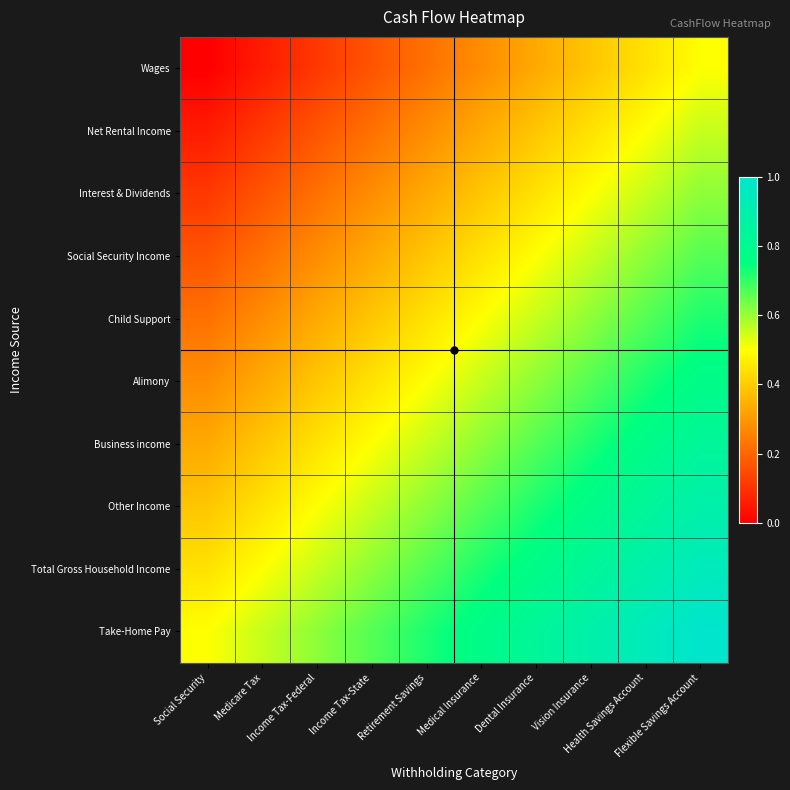

Reading left to right, extract all data points from this chart.

Wages: Social Security=0.0	Medicare Tax=0.1	Income Tax-Federal=0.1	Income Tax-State=0.2	Retirement Savings=0.2	Medical Insurance=0.3	Dental Insurance=0.3	Vision Insurance=0.4	Health Savings Account=0.4	Flexible Savings Account=0.5
Net Rental Income: Social Security=0.1	Medicare Tax=0.1	Income Tax-Federal=0.2	Income Tax-State=0.2	Retirement Savings=0.3	Medical Insurance=0.3	Dental Insurance=0.4	Vision Insurance=0.4	Health Savings Account=0.5	Flexible Savings Account=0.6
Interest & Dividends: Social Security=0.1	Medicare Tax=0.2	Income Tax-Federal=0.2	Income Tax-State=0.3	Retirement Savings=0.3	Medical Insurance=0.4	Dental Insurance=0.4	Vision Insurance=0.5	Health Savings Account=0.6	Flexible Savings Account=0.6
Social Security Income: Social Security=0.2	Medicare Tax=0.2	Income Tax-Federal=0.3	Income Tax-State=0.3	Retirement Savings=0.4	Medical Insurance=0.4	Dental Insurance=0.5	Vision Insurance=0.6	Health Savings Account=0.6	Flexible Savings Account=0.7
Child Support: Social Security=0.2	Medicare Tax=0.3	Income Tax-Federal=0.3	Income Tax-State=0.4	Retirement Savings=0.4	Medical Insurance=0.5	Dental Insurance=0.6	Vision Insurance=0.6	Health Savings Account=0.7	Flexible Savings Account=0.7
Alimony: Social Security=0.3	Medicare Tax=0.3	Income Tax-Federal=0.4	Income Tax-State=0.4	Retirement Savings=0.5	Medical Insurance=0.6	Dental Insurance=0.6	Vision Insurance=0.7	Health Savings Account=0.7	Flexible Savings Account=0.8
Business income: Social Security=0.3	Medicare Tax=0.4	Income Tax-Federal=0.4	Income Tax-State=0.5	Retirement Savings=0.6	Medical Insurance=0.6	Dental Insurance=0.7	Vision Insurance=0.7	Health Savings Account=0.8	Flexible Savings Account=0.8
Other Income: Social Security=0.4	Medicare Tax=0.4	Income Tax-Federal=0.5	Income Tax-State=0.6	Retirement Savings=0.6	Medical Insurance=0.7	Dental Insurance=0.7	Vision Insurance=0.8	Health Savings Account=0.8	Flexible Savings Account=0.9
Total Gross Household Income: Social Security=0.4	Medicare Tax=0.5	Income Tax-Federal=0.6	Income Tax-State=0.6	Retirement Savings=0.7	Medical Insurance=0.7	Dental Insurance=0.8	Vision Insurance=0.8	Health Savings Account=0.9	Flexible Savings Account=0.9
Take-Home Pay: Social Security=0.5	Medicare Tax=0.6	Income Tax-Federal=0.6	Income Tax-State=0.7	Retirement Savings=0.7	Medical Insurance=0.8	Dental Insurance=0.8	Vision Insurance=0.9	Health Savings Account=0.9	Flexible Savings Account=1.0